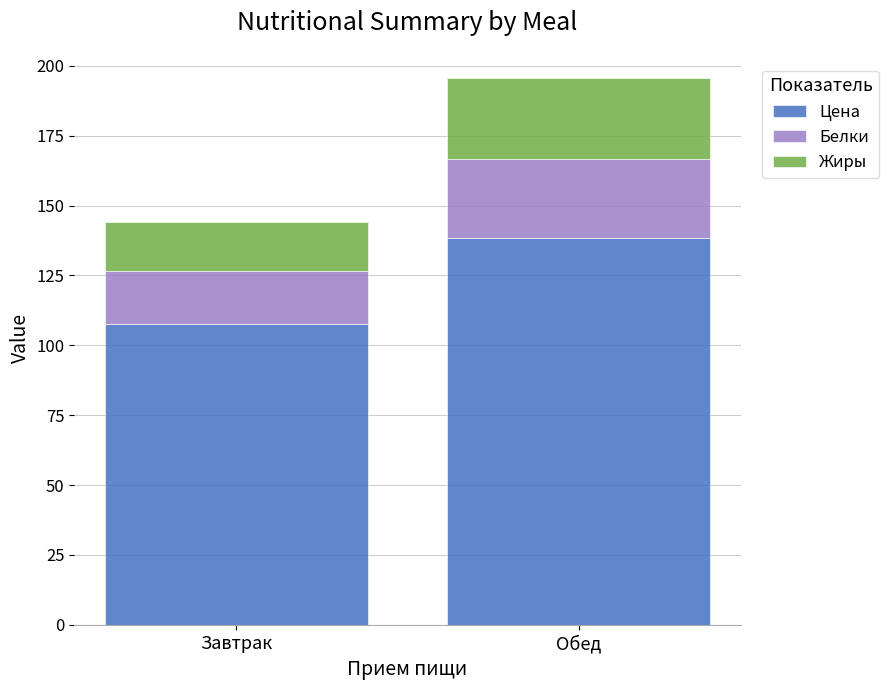

What is the minimum value for Цена?

107.7